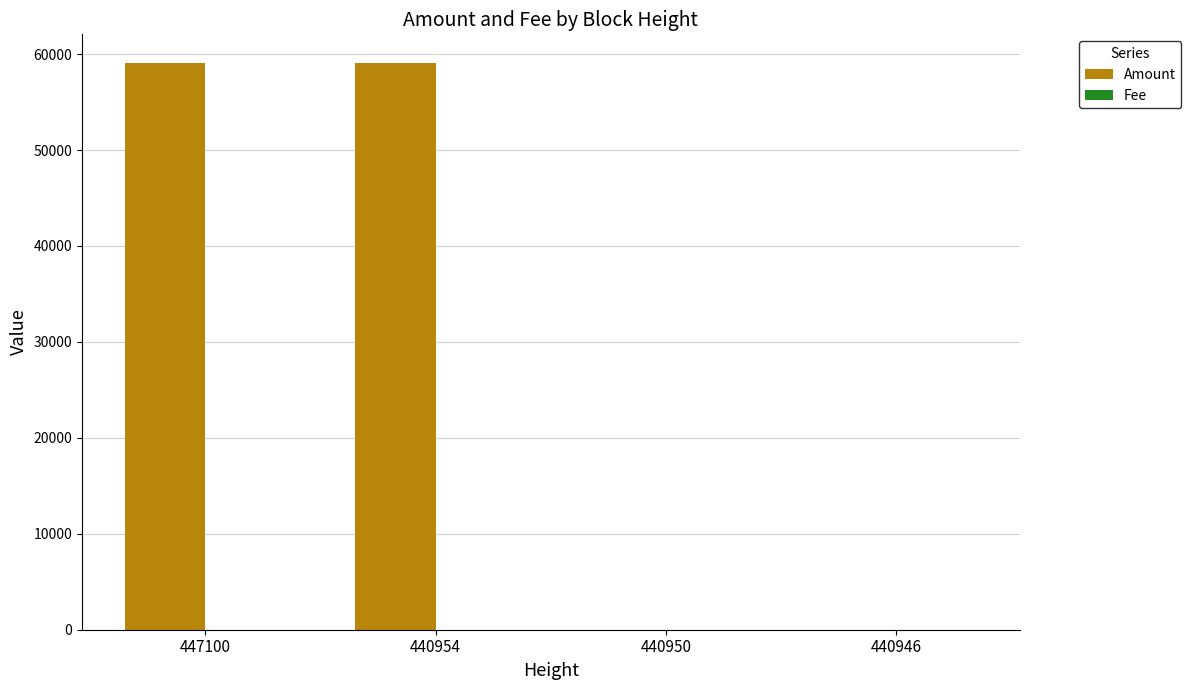

True or false: Amount has a value of 59101.3 at 447100.

True